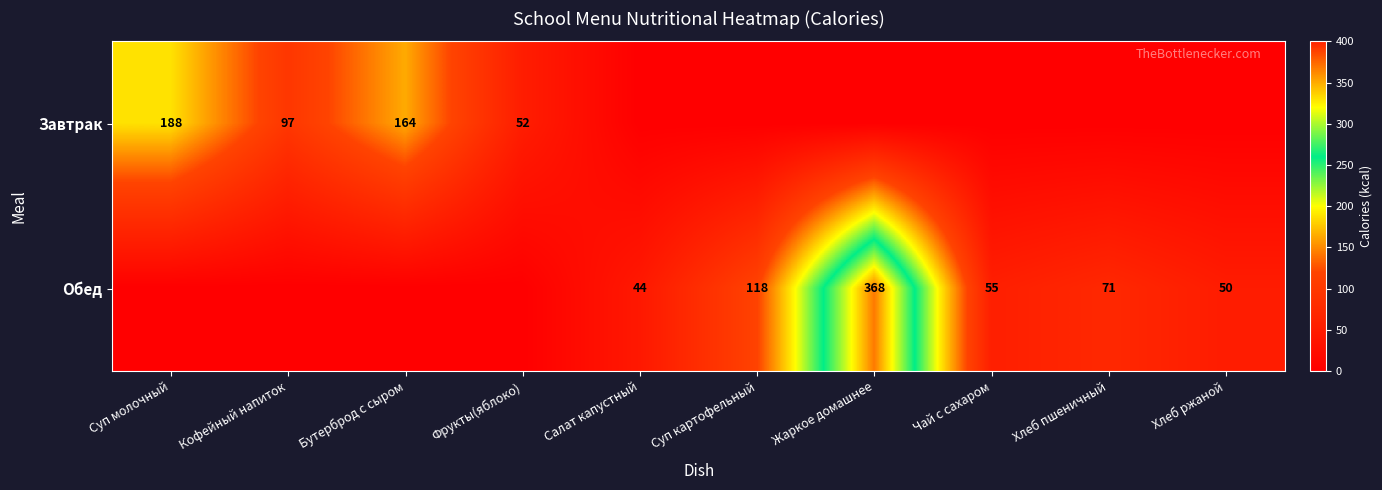

What is the total value across all series at Кофейный напиток?

97.0